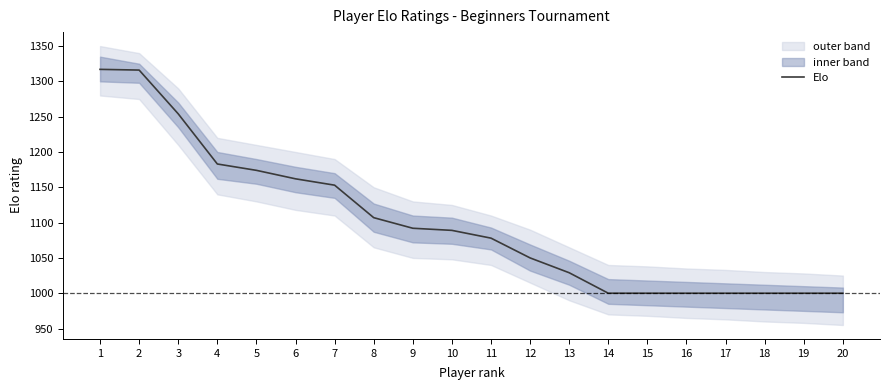

Which category has the highest value across all series?

1